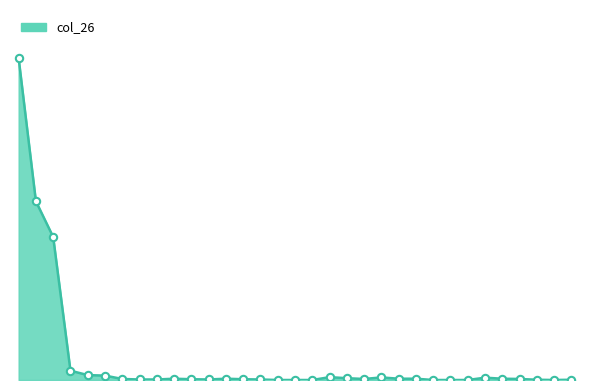

Is this an area chart (filled region under the line)?

Yes